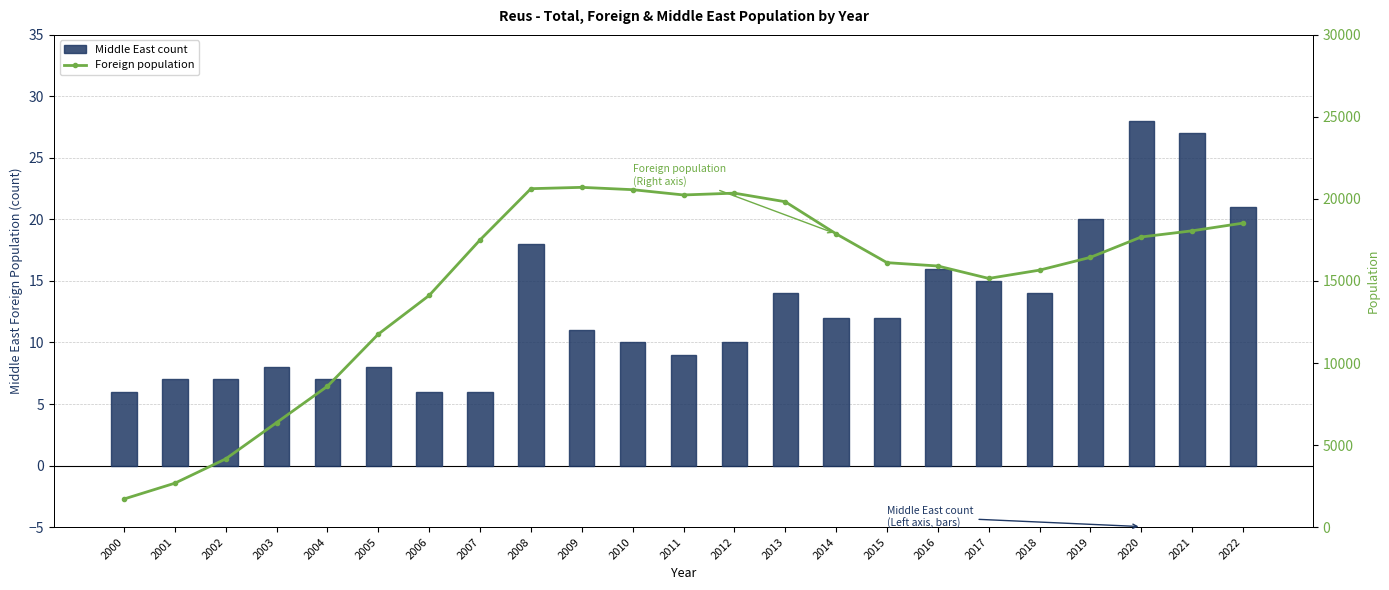

Rank the series by their maximum value, from lowest to highest.

Middle East count, Foreign population